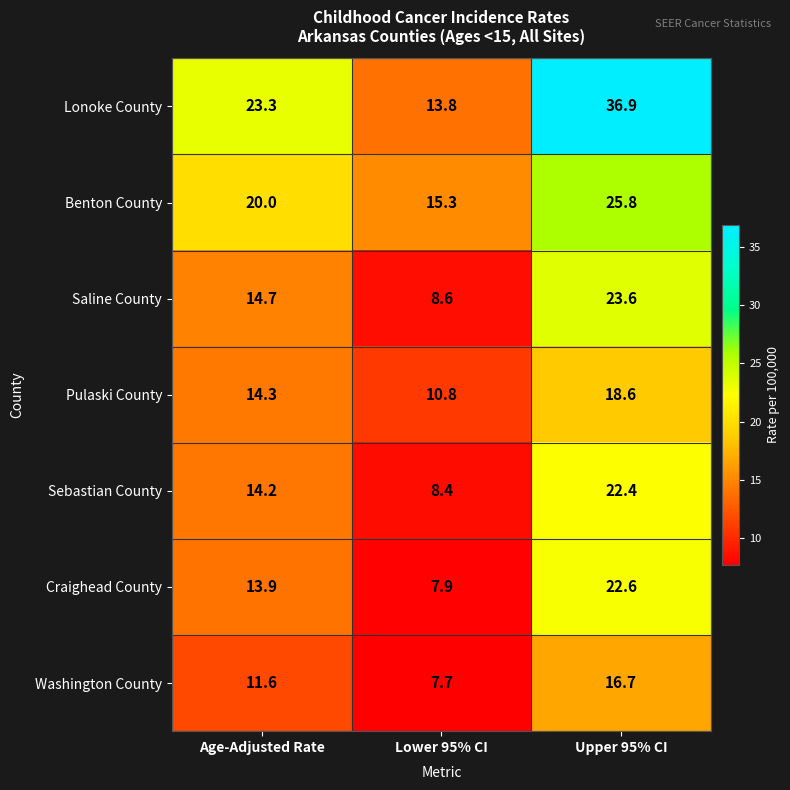

What is the difference between the maximum and minimum values in the Saline County series?

15.0